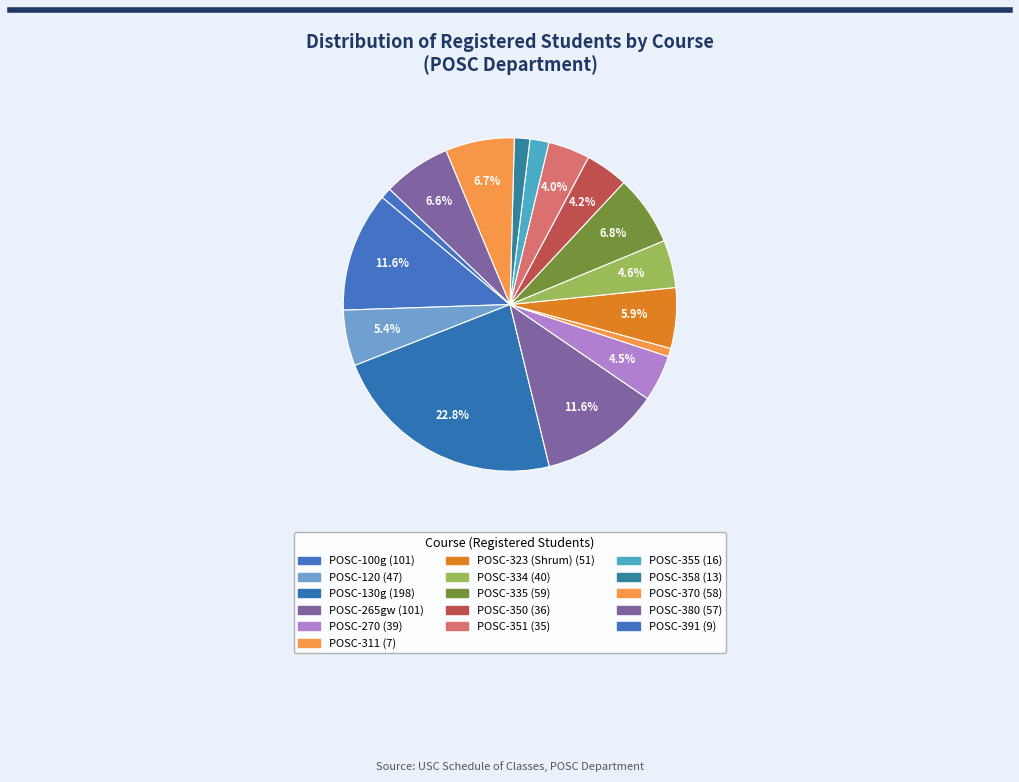

How much of the chart is everything except POSC-311?

99.2%